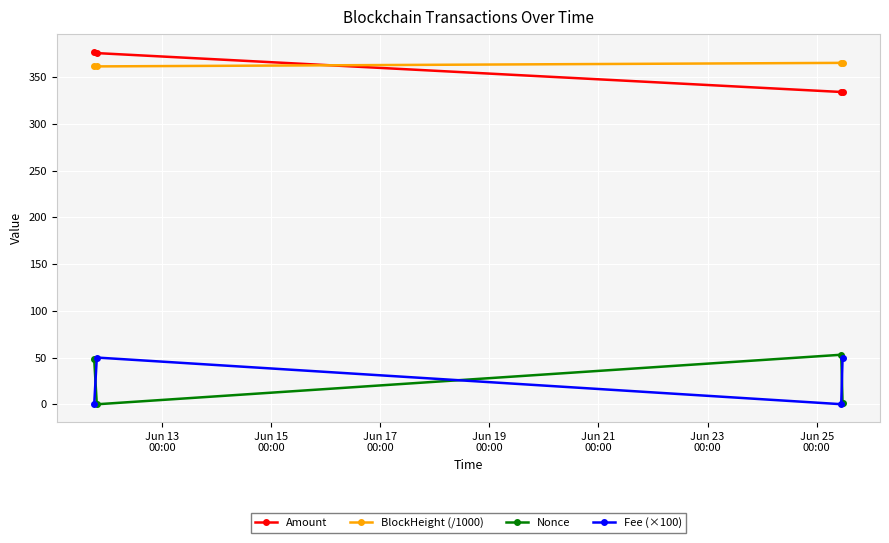

What is the value of the BlockHeight (/1000) point at the 2nd from the left?

361.5